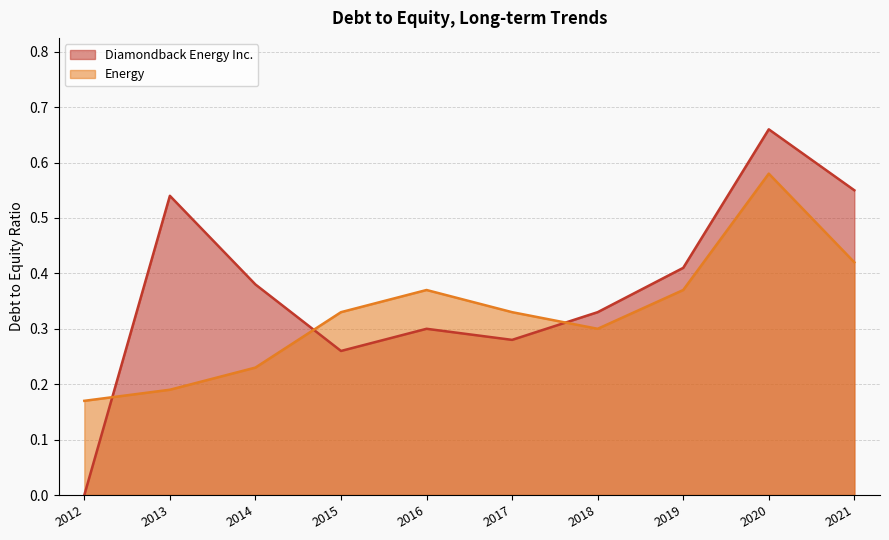

What is the approximate value of Diamondback Energy Inc. at 2019?

0.4